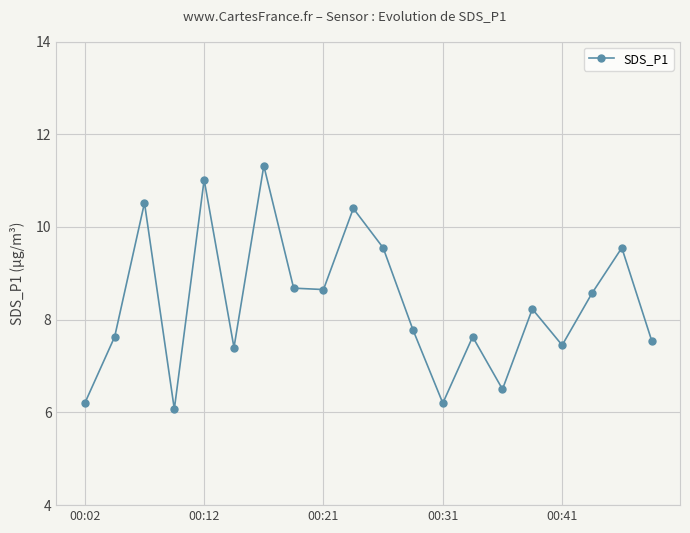

What is the value of the 18th point from the left?

8.6